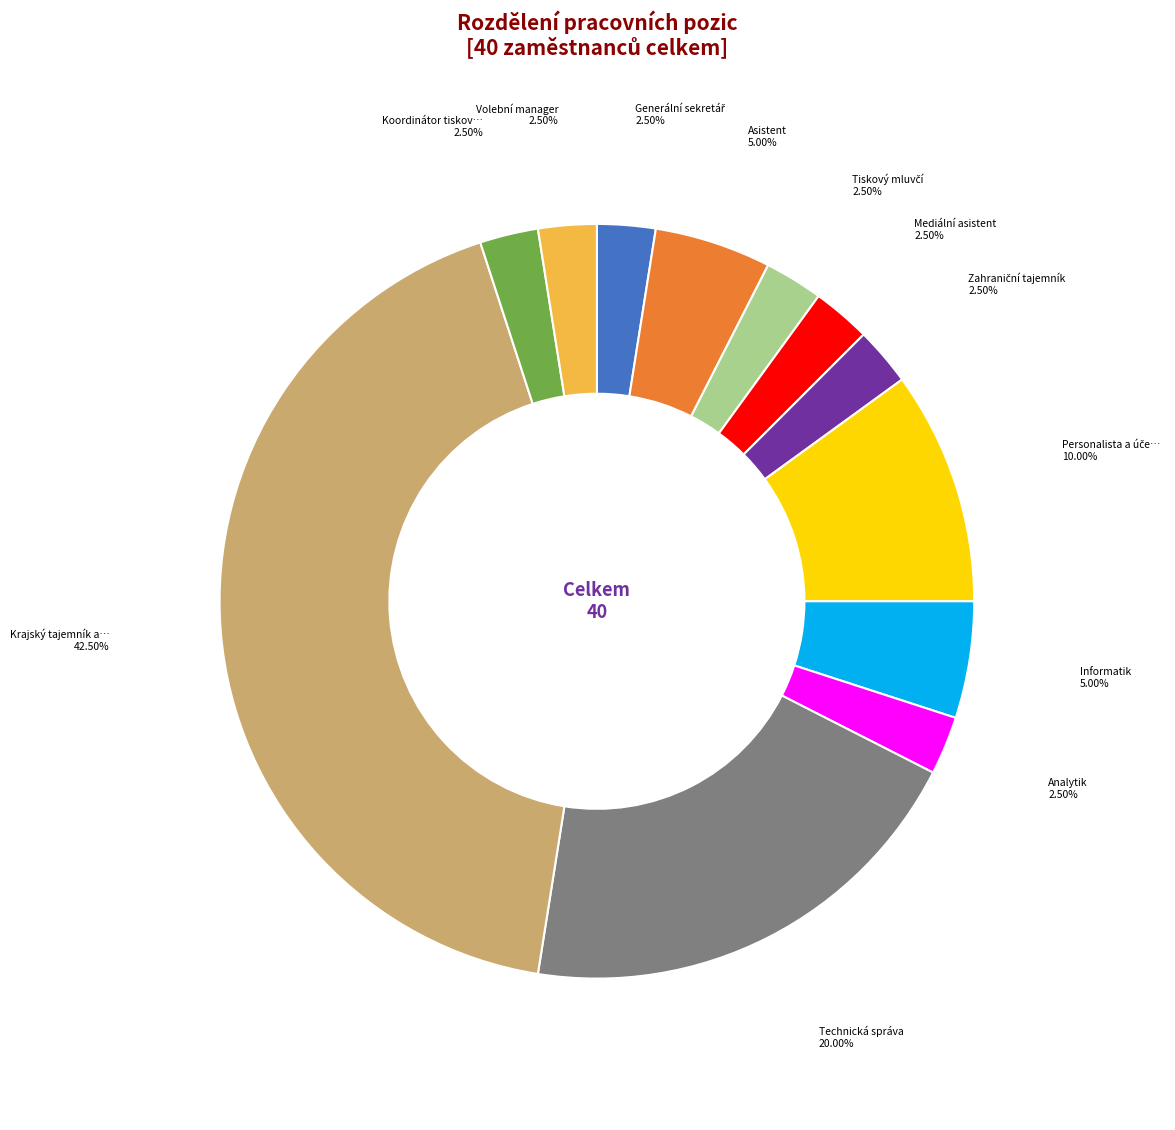

Does any single category account for the majority?

No